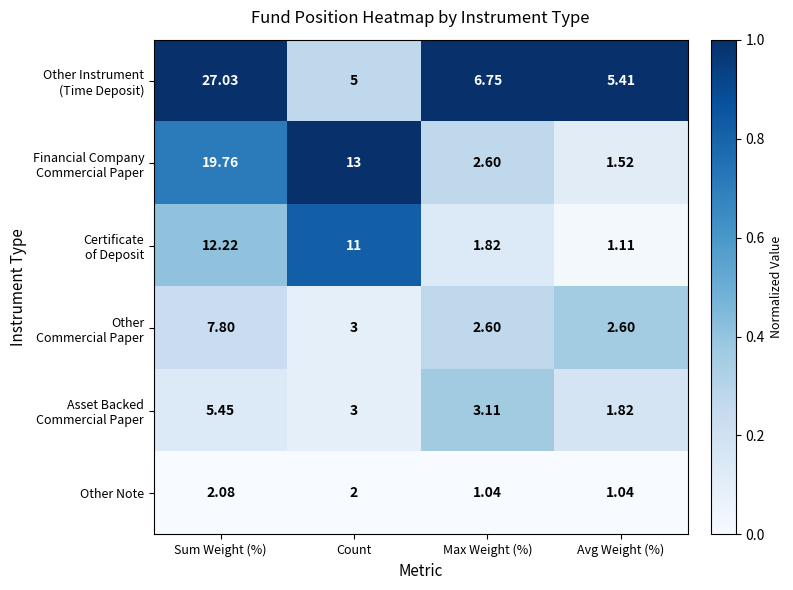

Which label corresponds to the largest value in the chart?

Sum Weight (%)